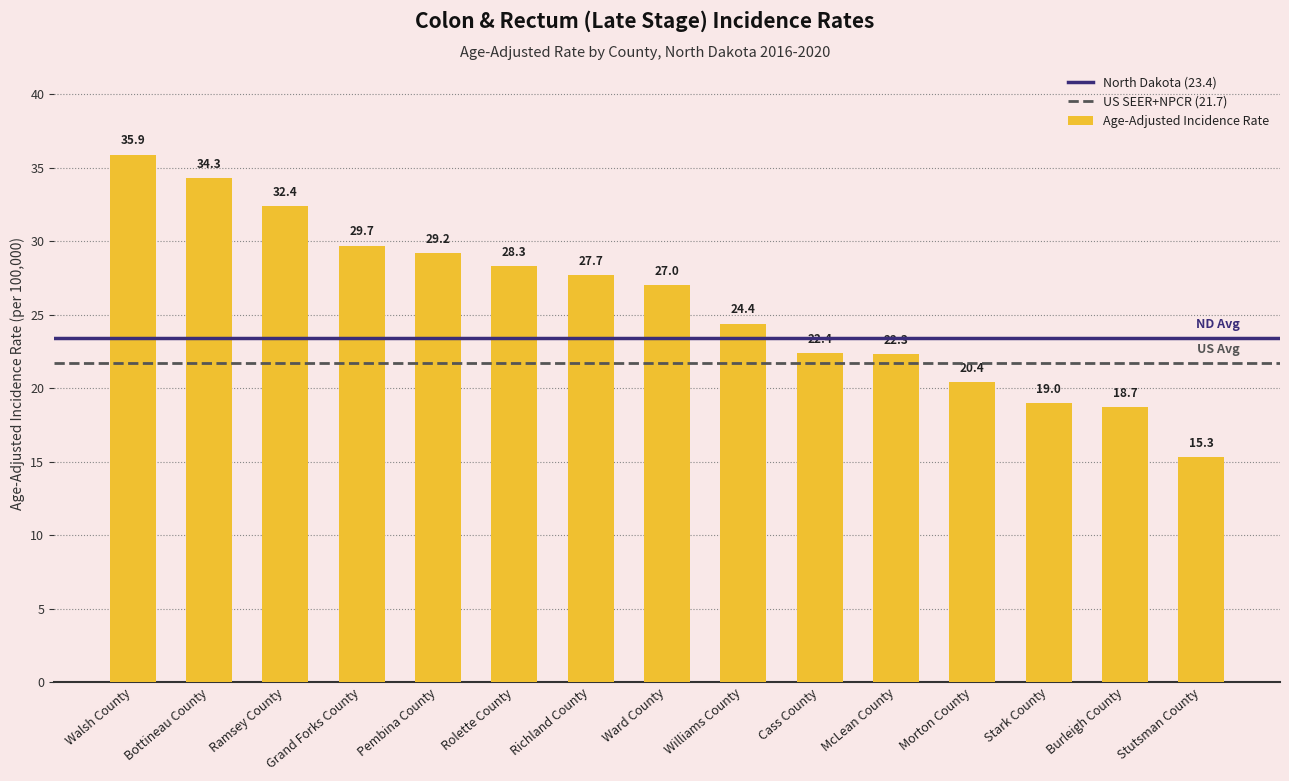

What is the greatest value displayed?

35.9